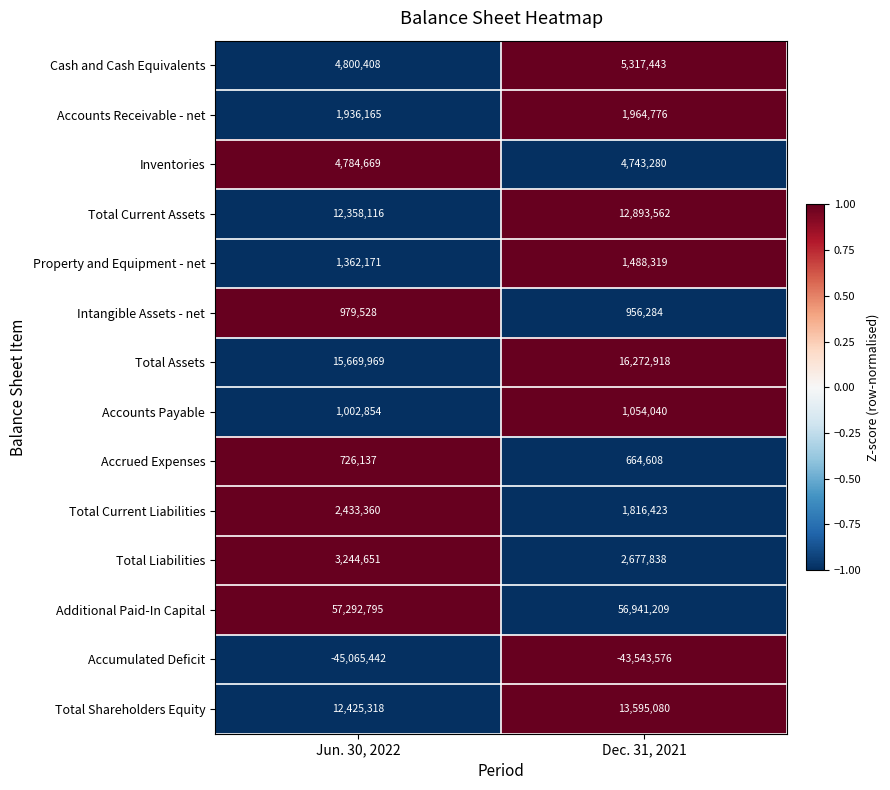

The value of Intangible Assets - net at Jun. 30, 2022 is 979528. True or false?

True